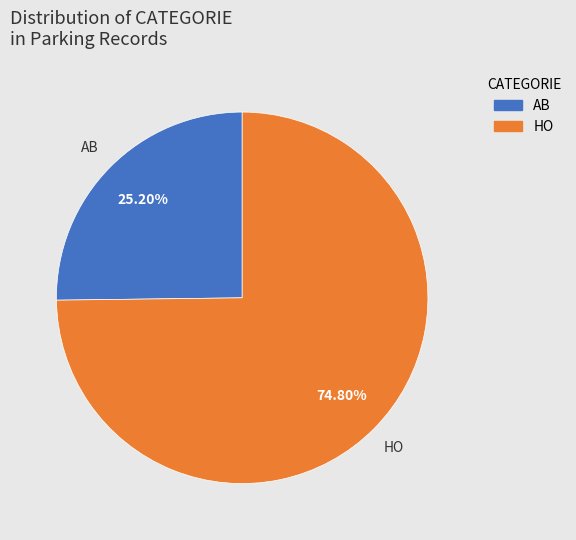

Rank the categories by value from highest to lowest.

HO, AB